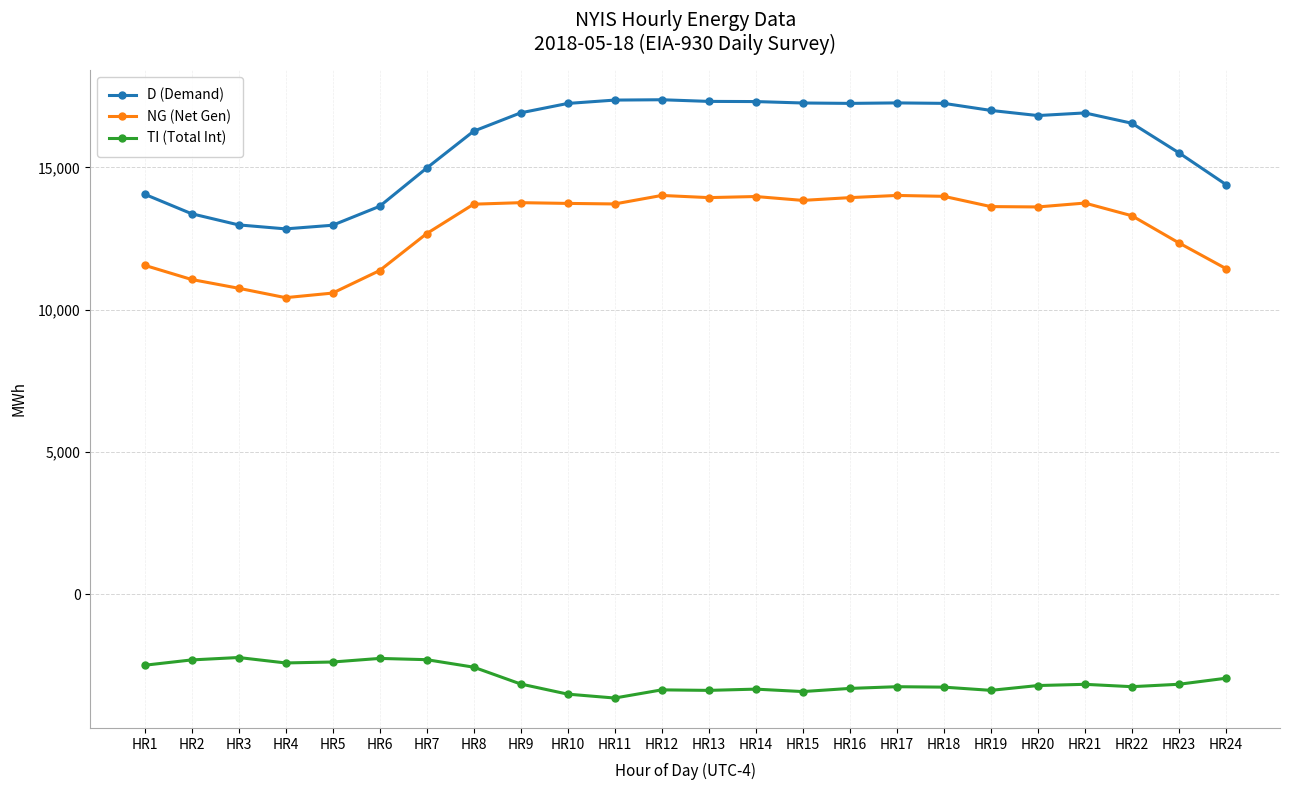

What is the difference between the second highest and second lowest values in the TI (Total Int) series?

1255